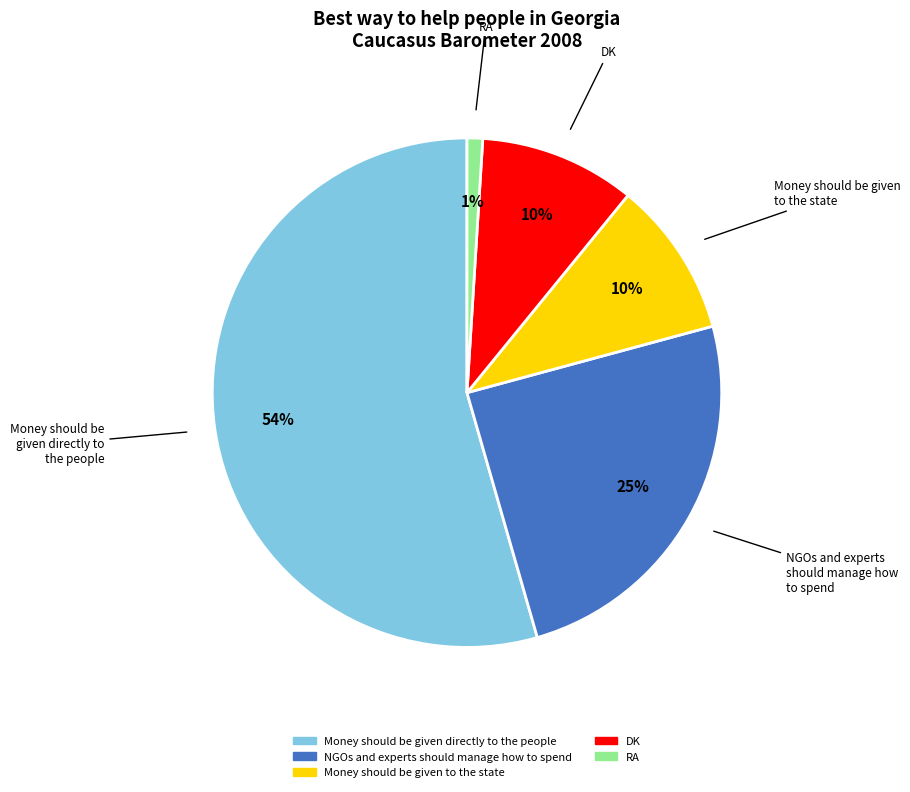

Is the sum of NGOs and experts should manage how to spend and DK greater than half?

No